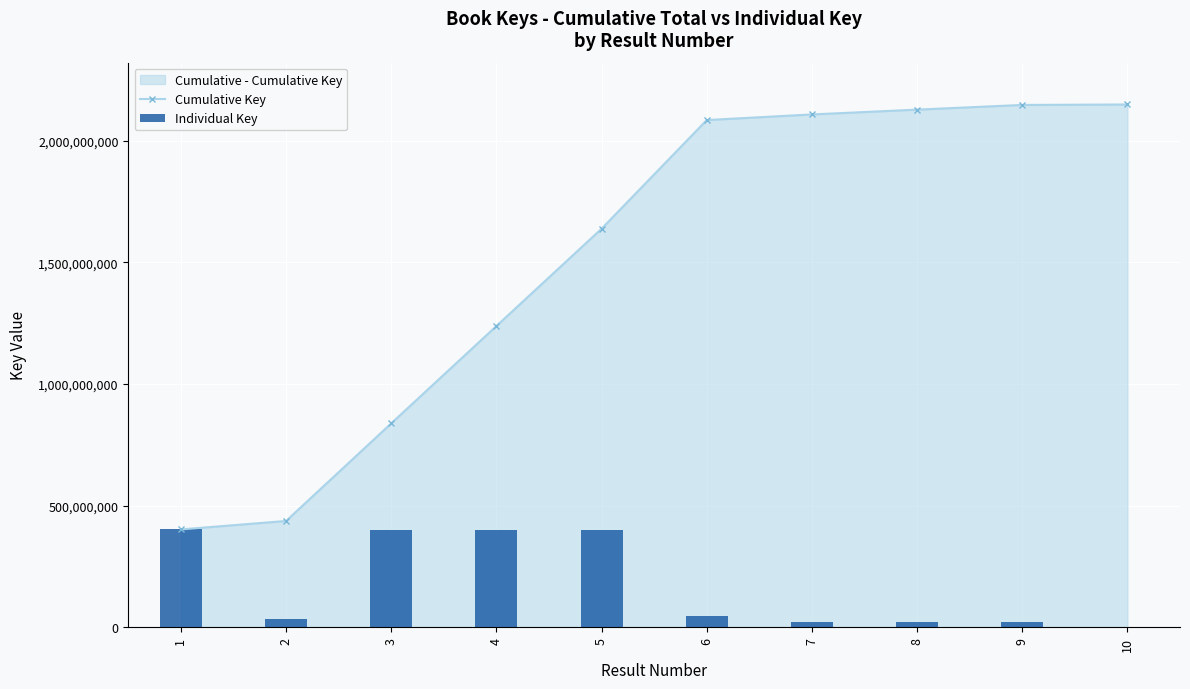

What is the average value of the Cumulative Key series?

1516593643